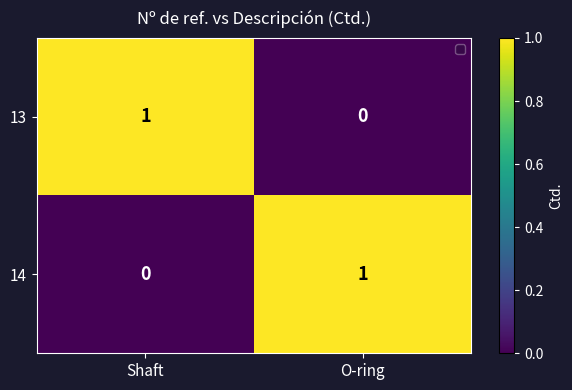

Rank the series at O-ring from highest to lowest value.

14, 13